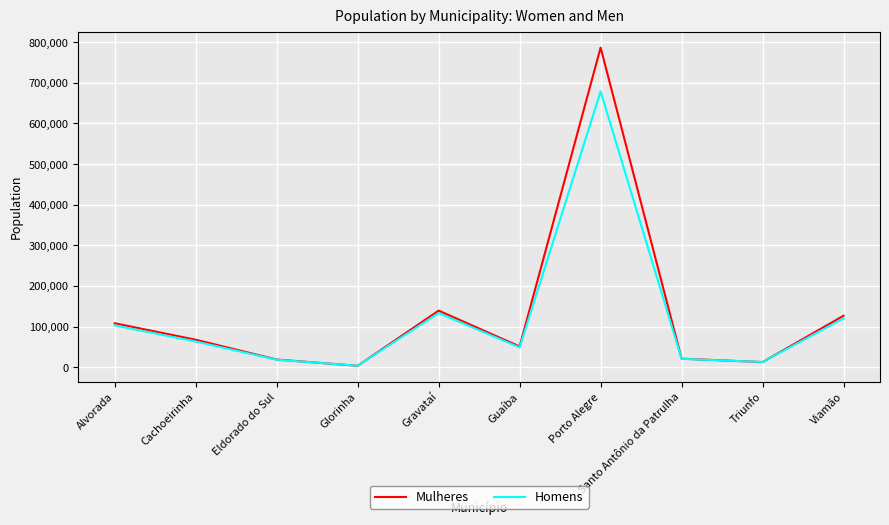

At which category does the chart reach its minimum across all series?

Glorinha